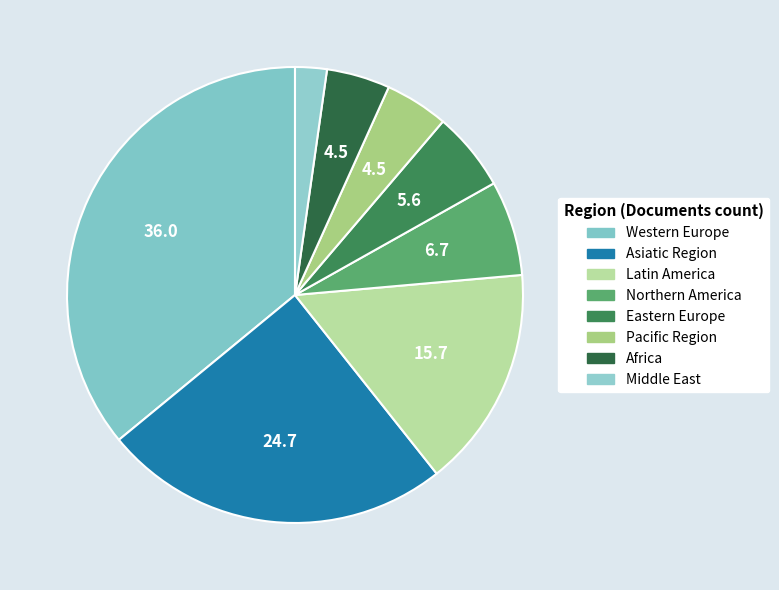

Between Latin America and Middle East, which is larger?

Latin America